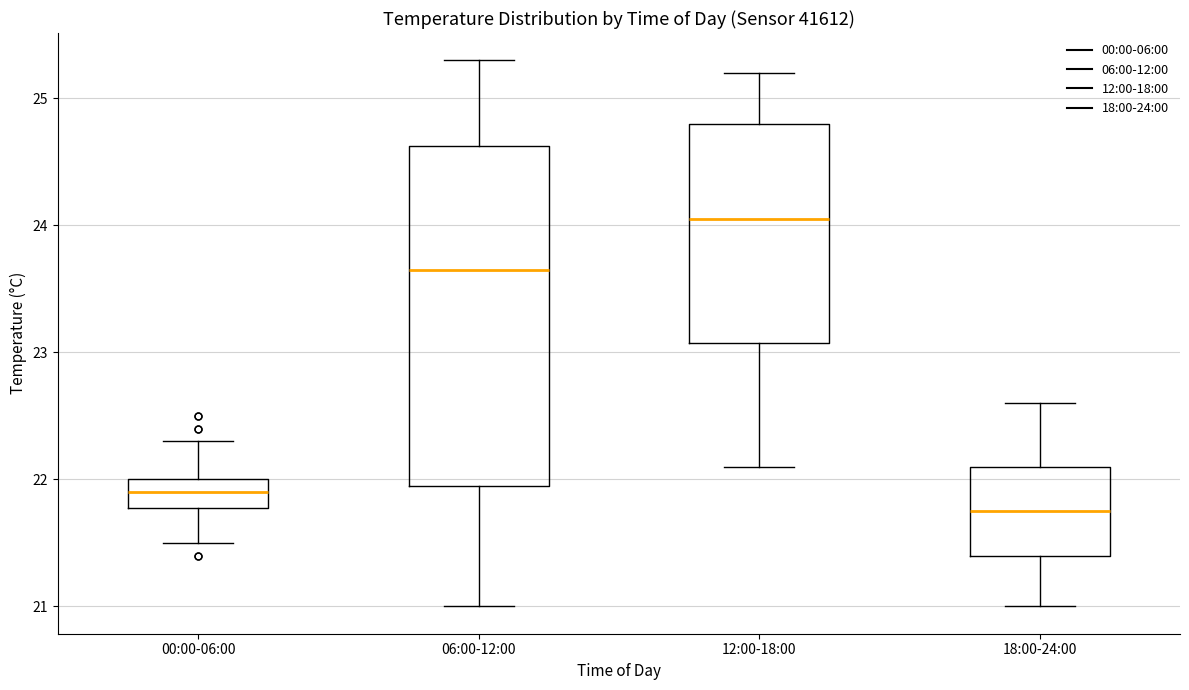

Reading left to right, read every box against the y-axis: the position of its median line, the range the box covers, and the ends of its whiskers. The values are not printed on the chart, so give them approximately, as read against the axis.

00:00-06:00: median 21.9, box 21.8 to 22.0, whiskers 21.5 to 22.3
06:00-12:00: median 23.7, box 22.0 to 24.6, whiskers 21.0 to 25.3
12:00-18:00: median 24.1, box 23.1 to 24.8, whiskers 22.1 to 25.2
18:00-24:00: median 21.8, box 21.4 to 22.1, whiskers 21.0 to 22.6